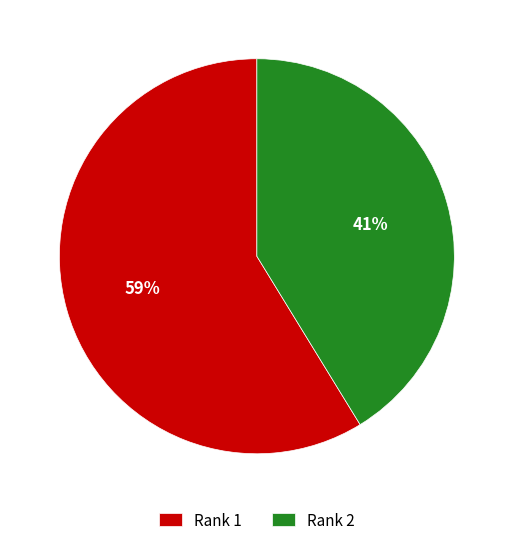

To the nearest percent, what portion does Rank 2 represent?

41%